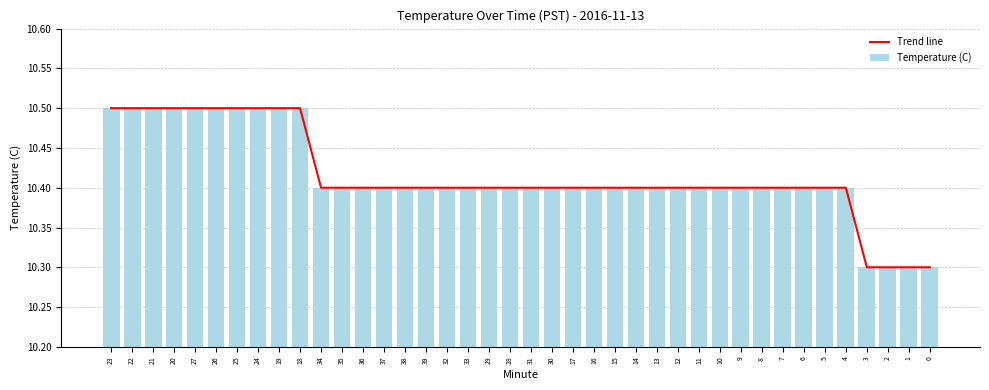

What is the total value across all series at 39?

20.8